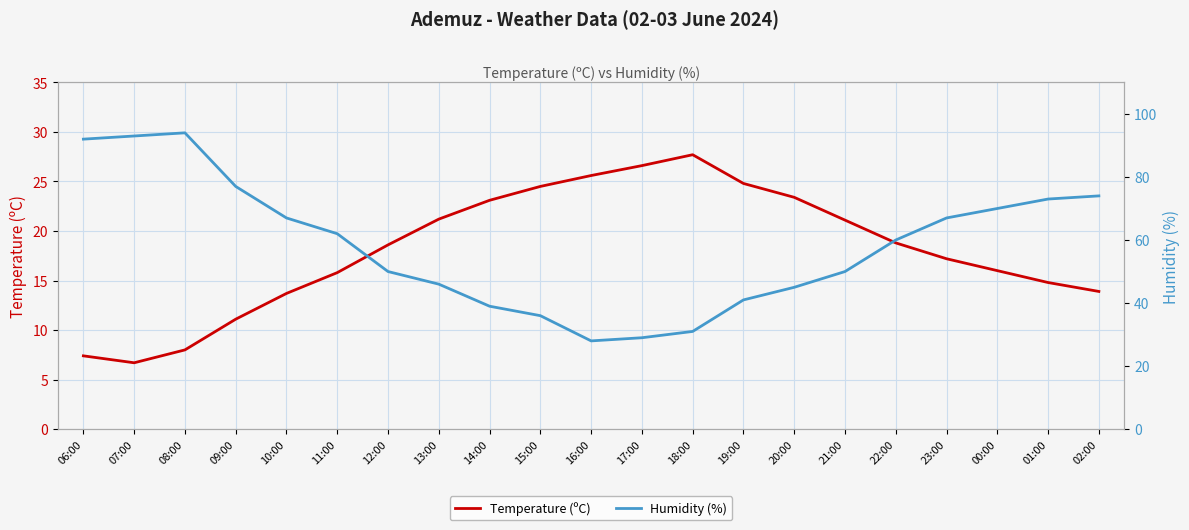

Rank the categories by Temperature (ºC) value from highest to lowest.

18:00, 17:00, 16:00, 19:00, 15:00, 20:00, 14:00, 13:00, 21:00, 22:00, 12:00, 23:00, 00:00, 11:00, 01:00, 02:00, 10:00, 09:00, 08:00, 06:00, 07:00